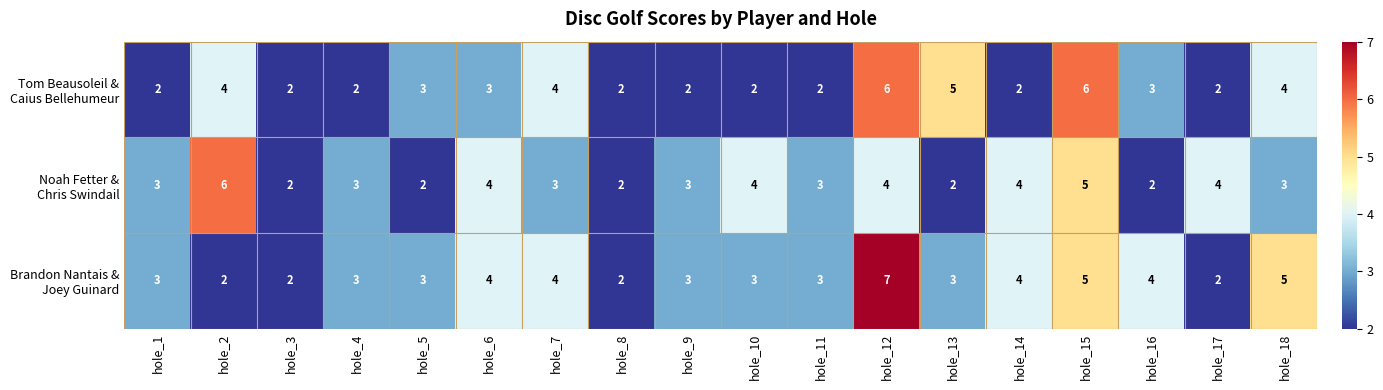

What is the total value across all series at hole_11?

8